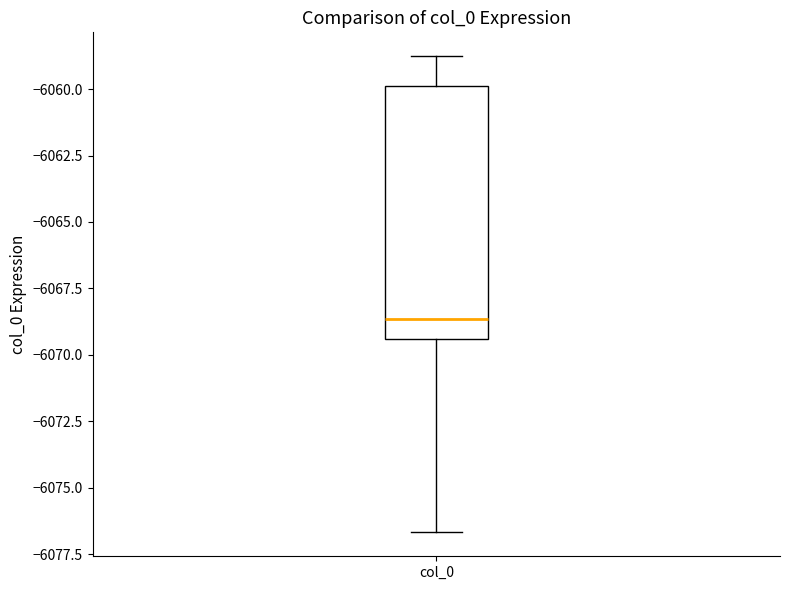

Read this box plot against the y-axis: the position of the median line, the range covered by the box, and the ends of both whiskers. The values are not printed on the chart, so give them approximately, as read against the axis.

median -6068.5, box -6069.5 to -6060.0, whiskers -6076.5 to -6059.0